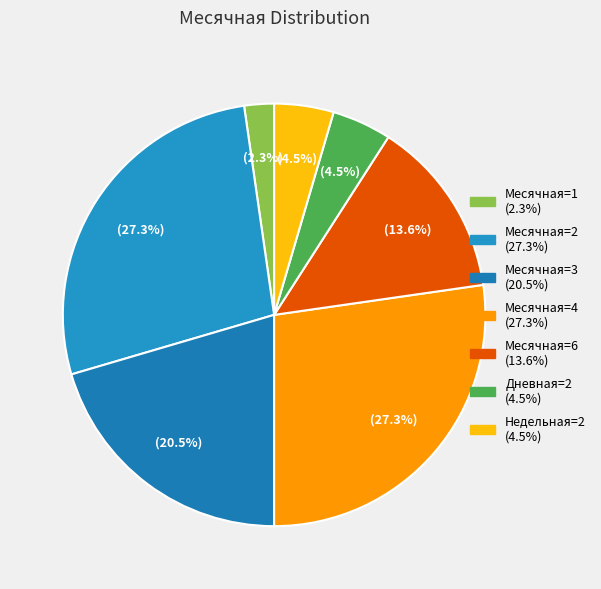

Count the number of slices in the pie.

7